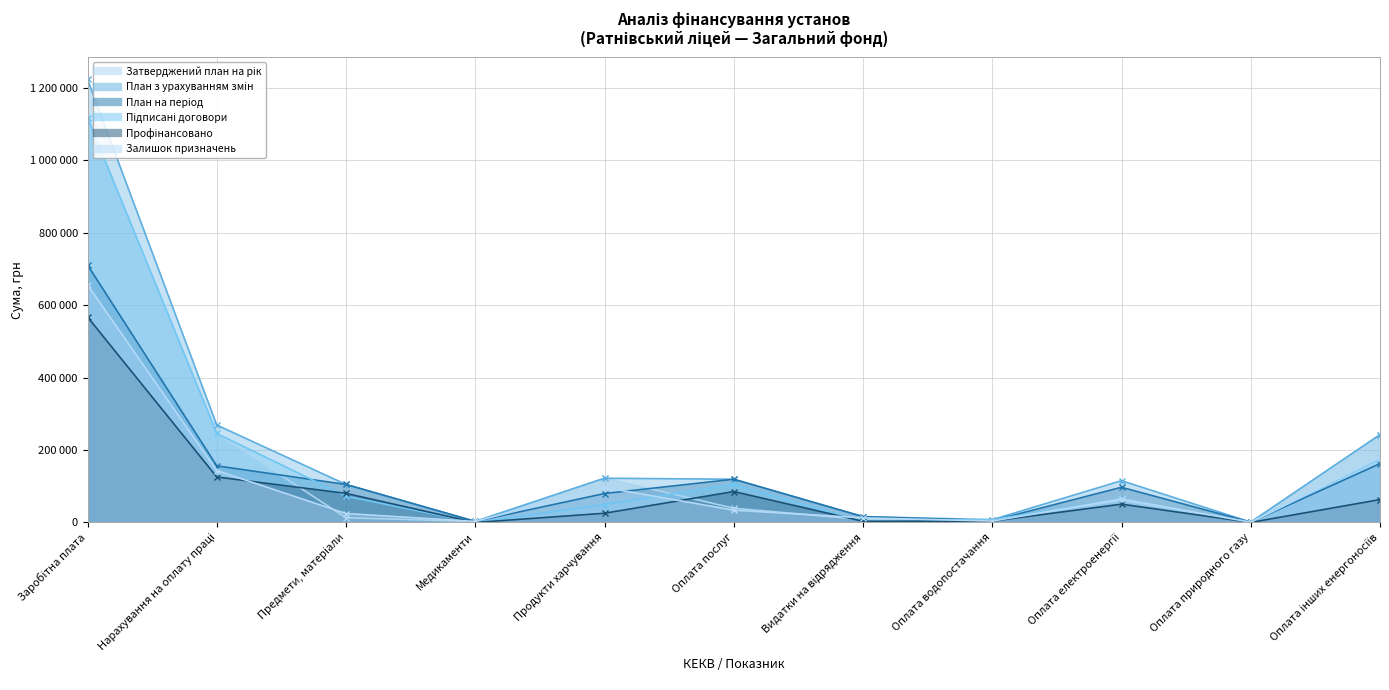

At which category does Профінансовано reach its first local peak?

Оплата послуг